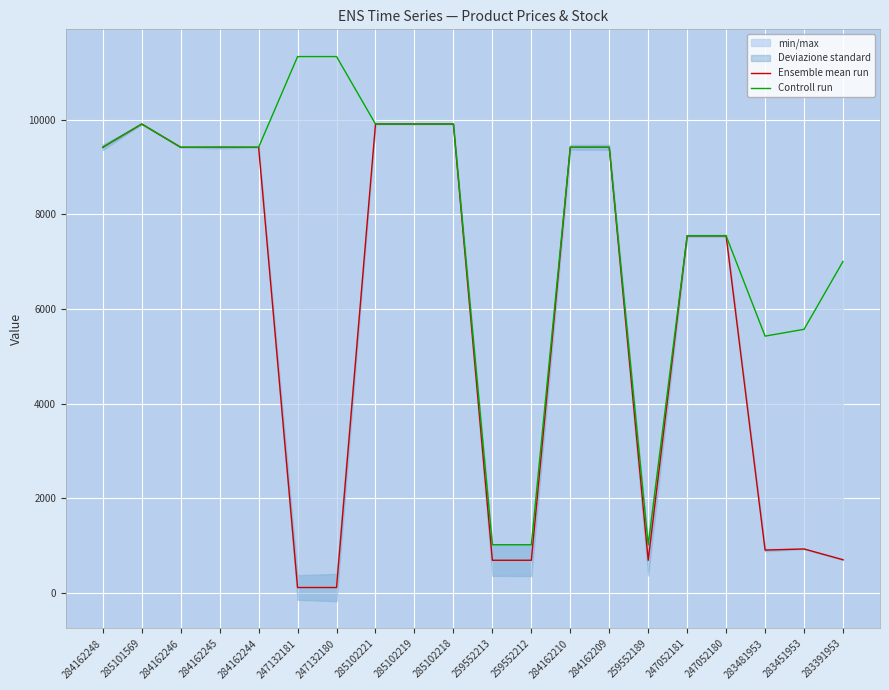

What are all the series names shown in the legend?

Ensemble mean run, Controll run